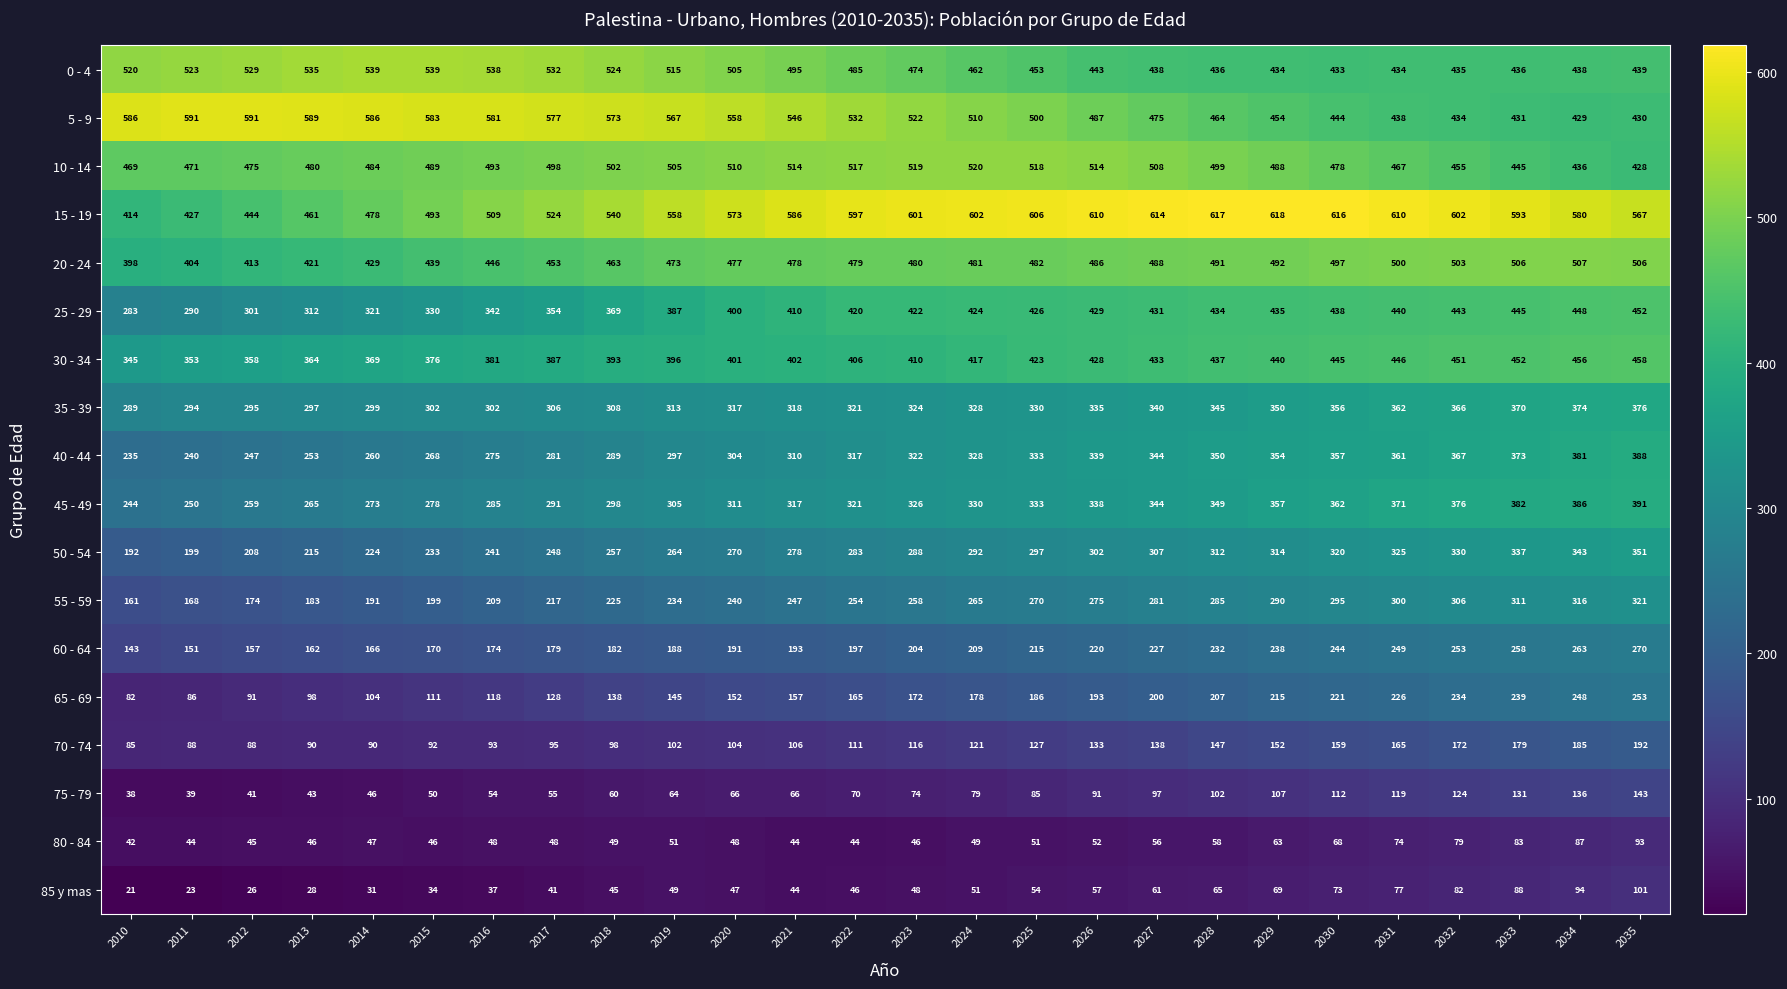

What is the sum of all 5 - 9 values?

13478